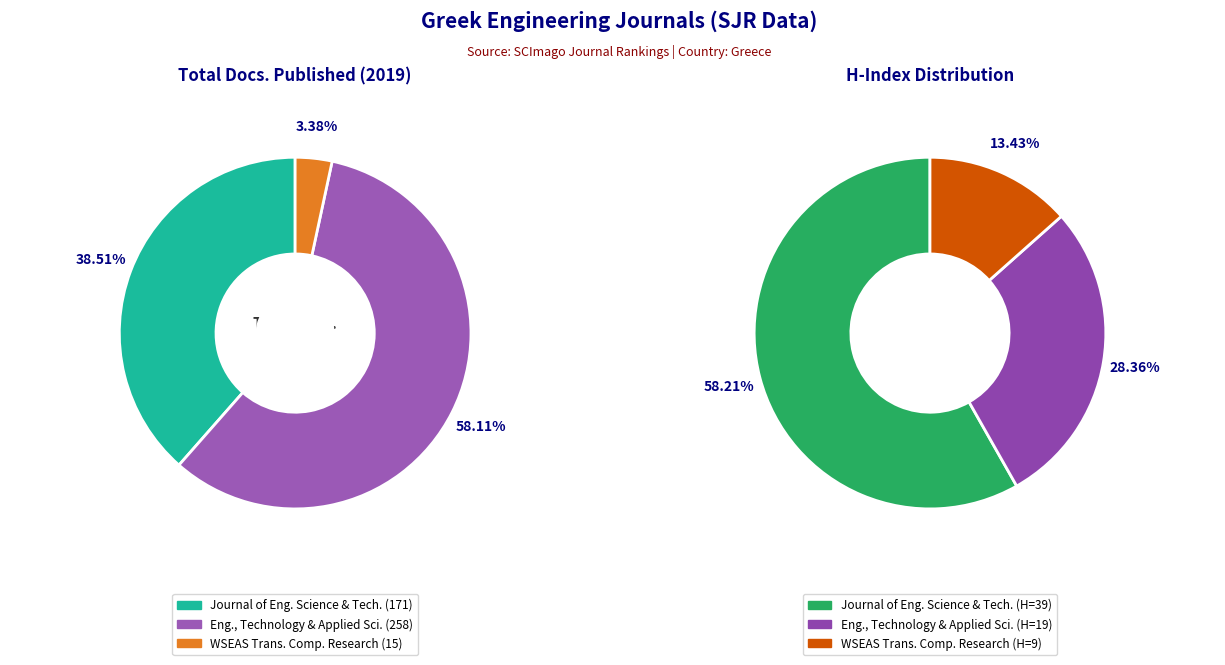

To the nearest percent, what is the difference between the WSEAS Transactions on Computer Research and Engineering, Technology and Applied Science slice percentages?

55%